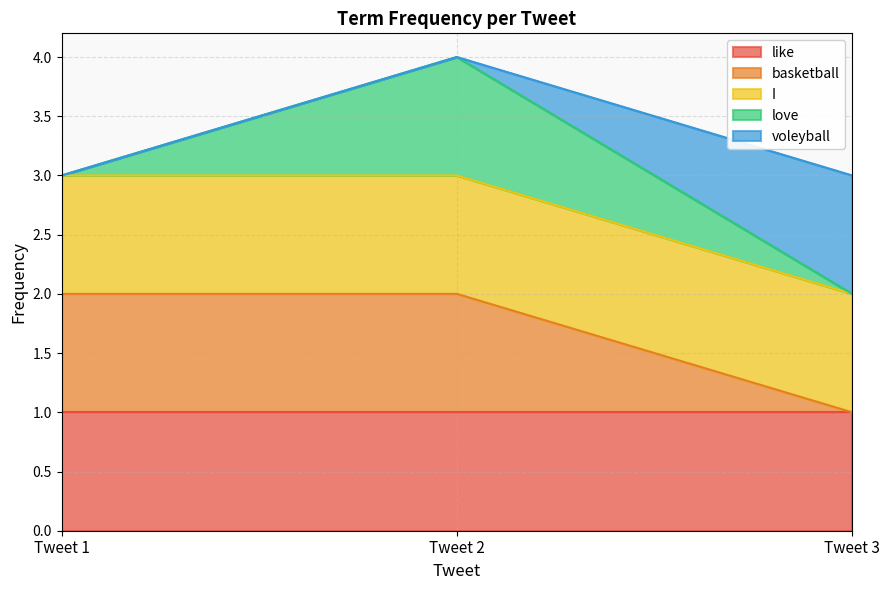

What is the smallest value displayed?

1